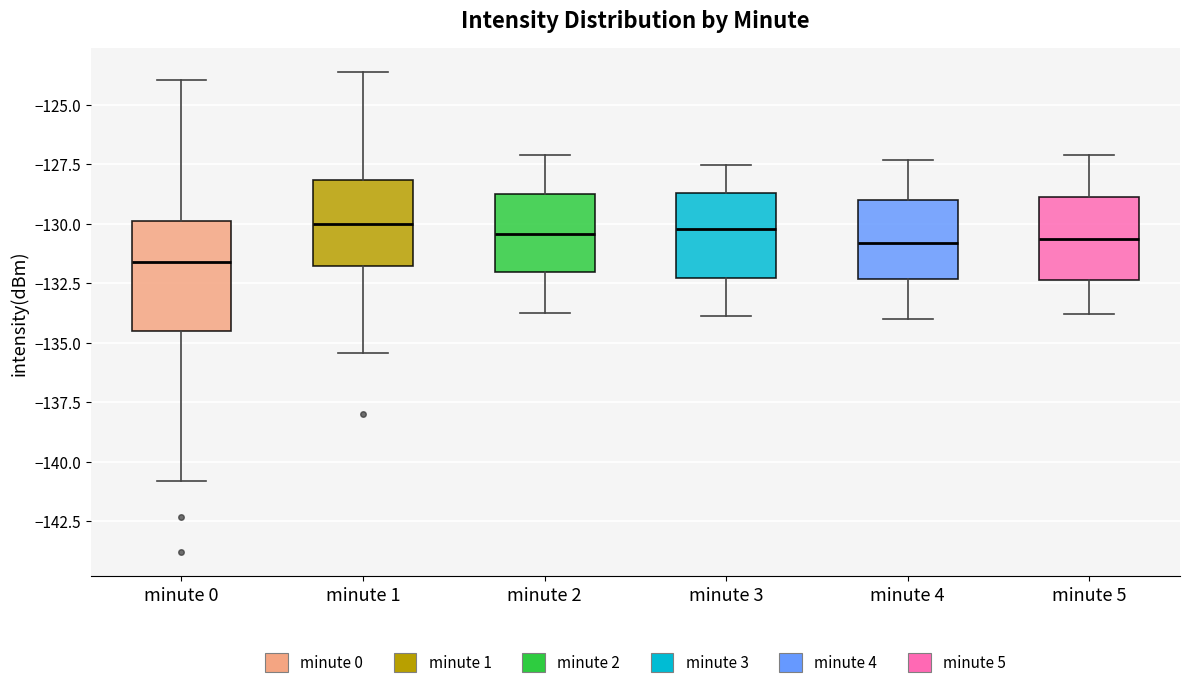

Which box has the lowest median line?

minute 0